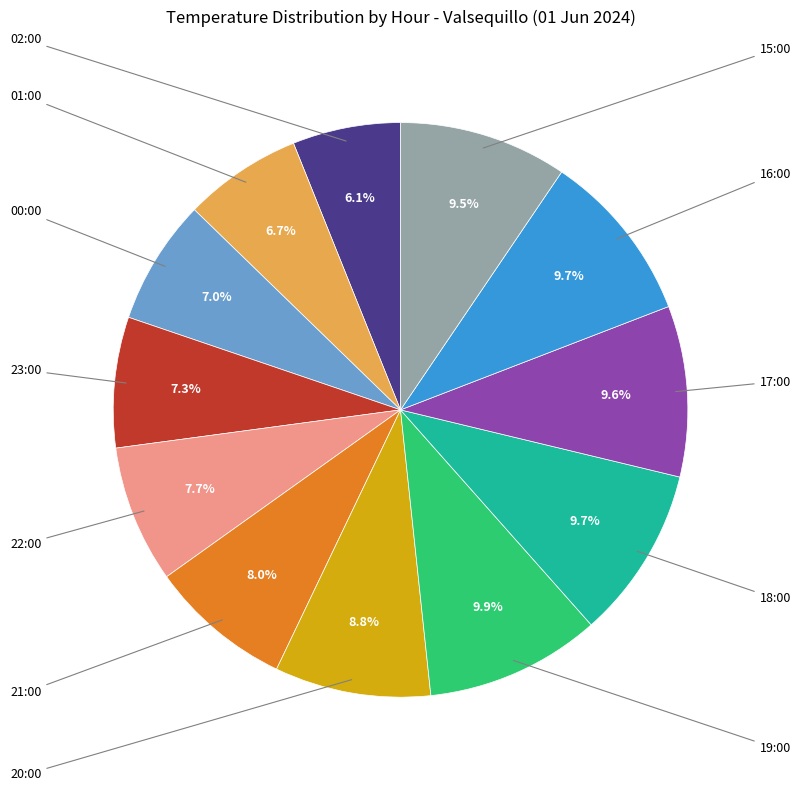

Is there any slice that represents more than half of the pie?

No